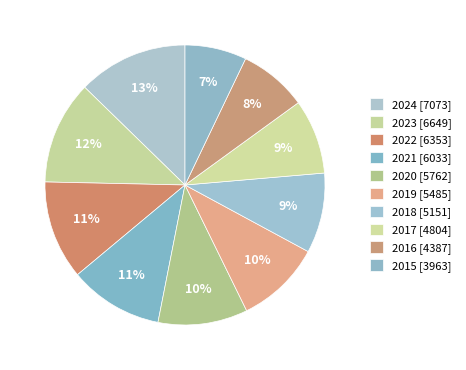

What percentage is the 2018 slice, to the nearest percent?

9%